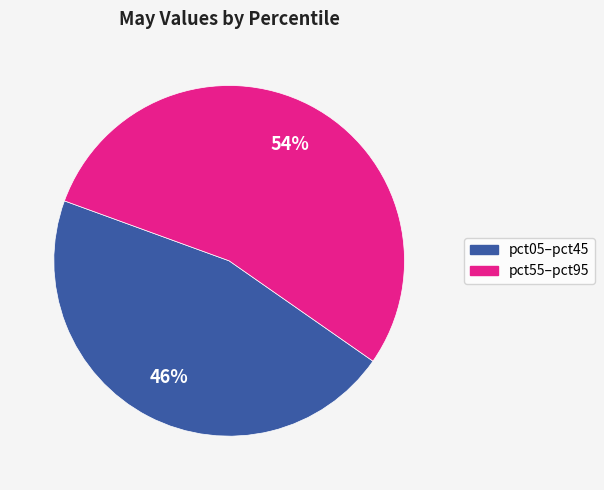

To the nearest percent, what is the average slice percentage?

50%